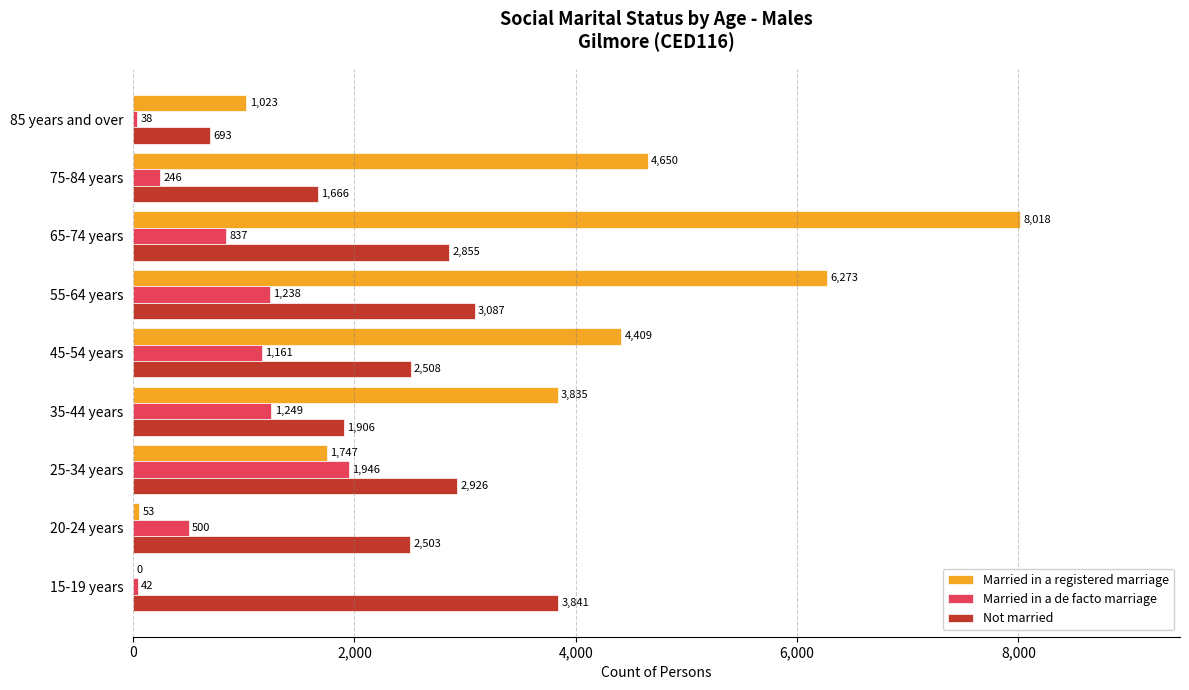

Which label corresponds to the largest value in the chart?

65-74 years